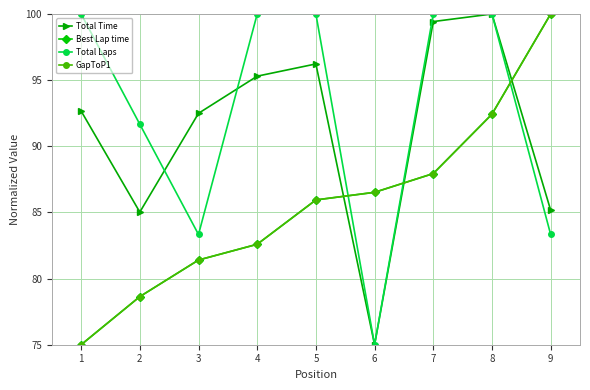

Does the chart have visible grid lines?

Yes